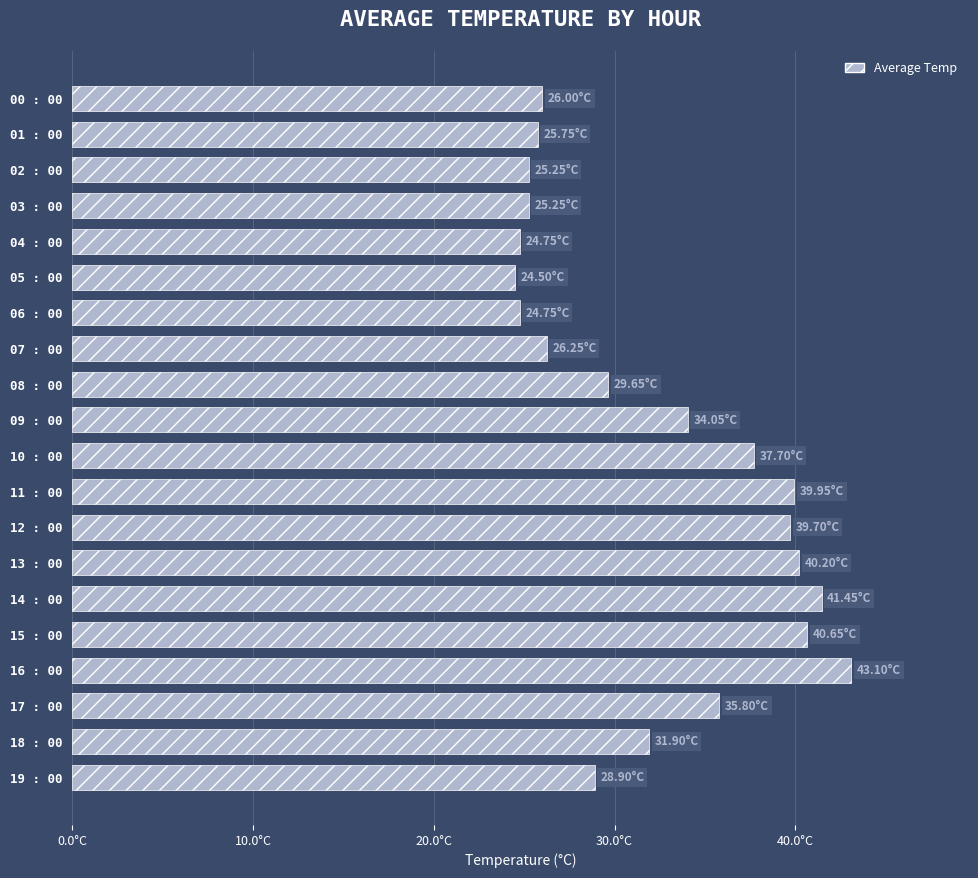

Which category has the highest value across all series?

16 : 00